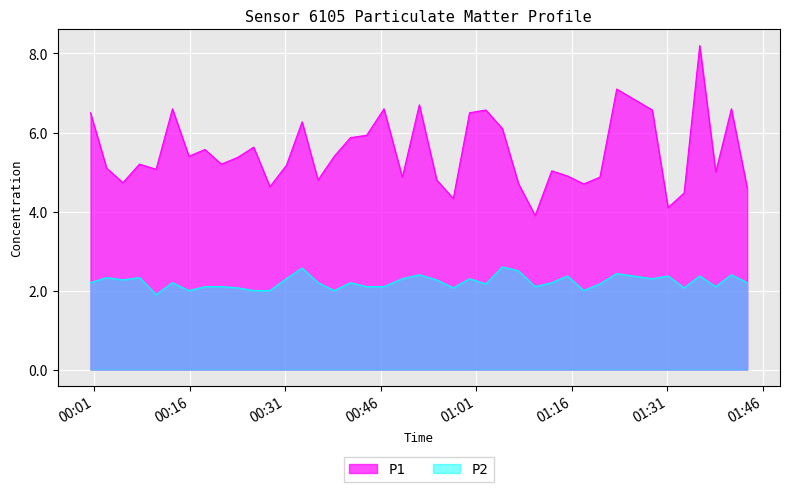

How many data points in P2 are above 2?

34